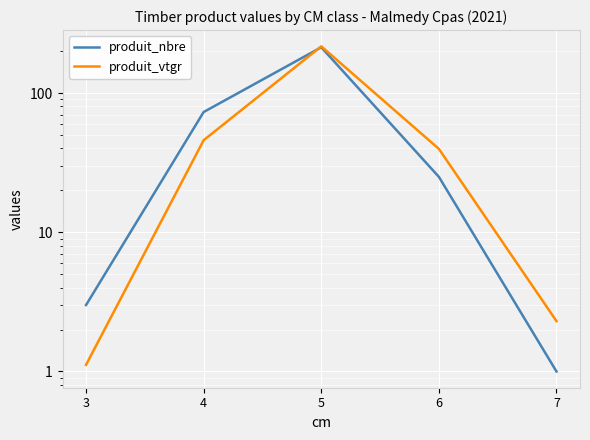

Reading right to left, transcribe all the data shown in this chart.

produit_nbre: 7=1.0	6=25.0	5=213.0	4=73.0	3=3.0
produit_vtgr: 7=2.3	6=39.7	5=216.4	4=45.8	3=1.1